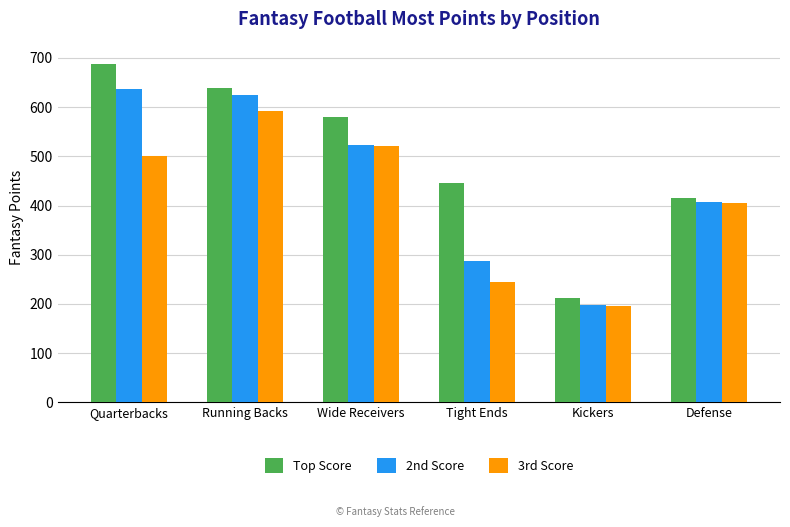

Is it true that 2nd Score equals 524 at Wide Receivers?

True